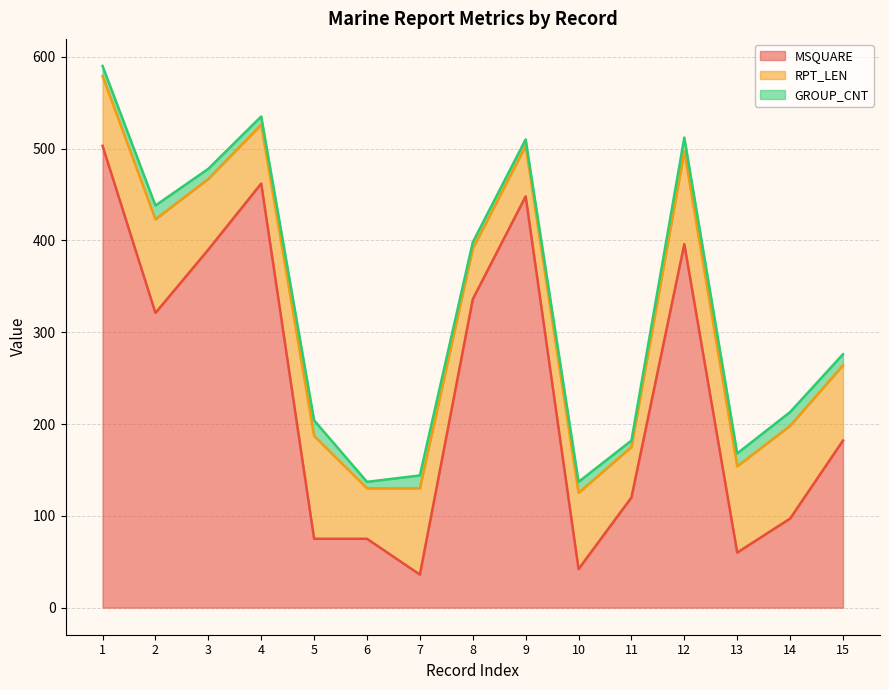

What is the sum of the RPT_LEN values at 4 and 12?

165